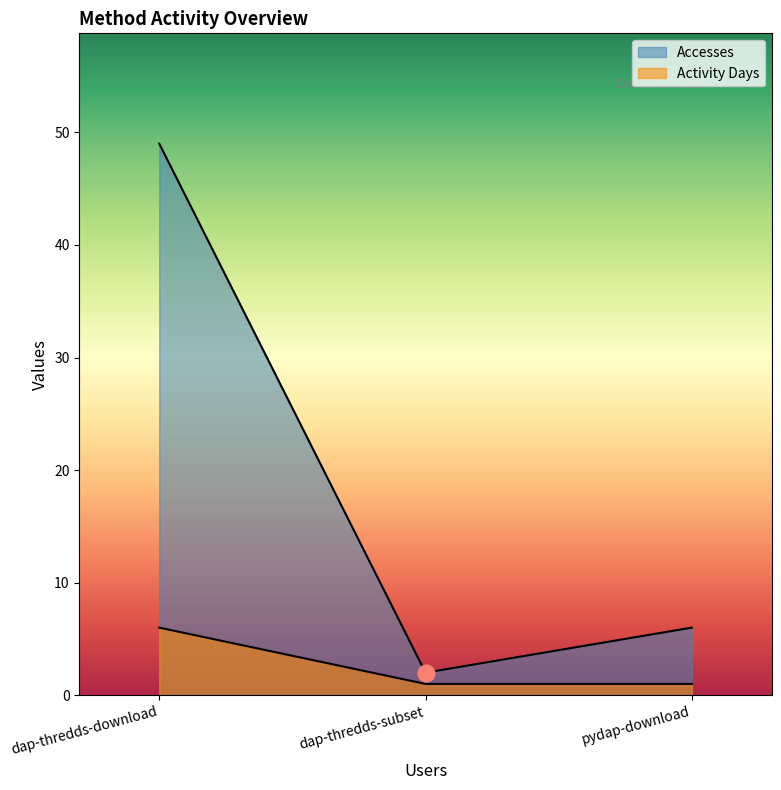

What is the minimum value shown in the chart?

1